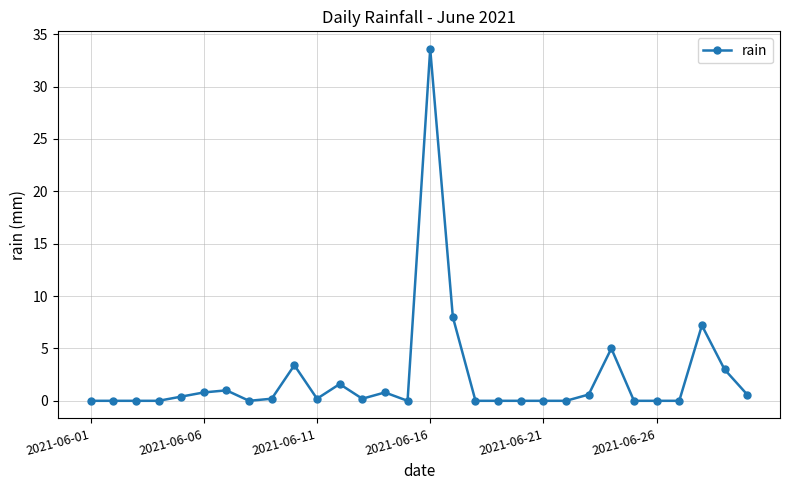

What is the average value?

2.2